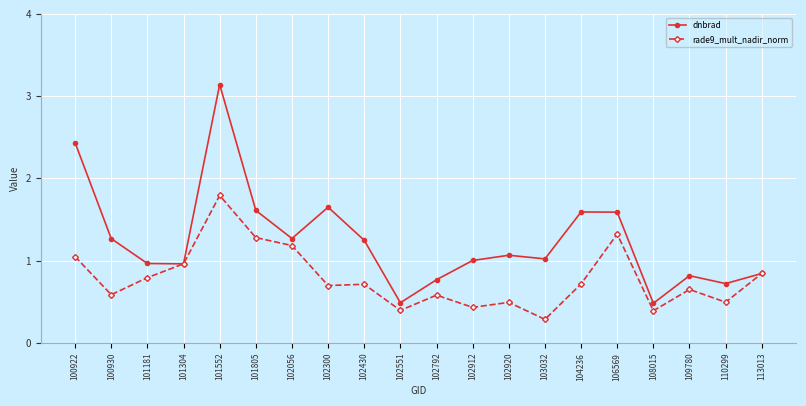

Which series ends up on top after the final intersection of dnbrad and rade9_mult_nadir_norm?

rade9_mult_nadir_norm